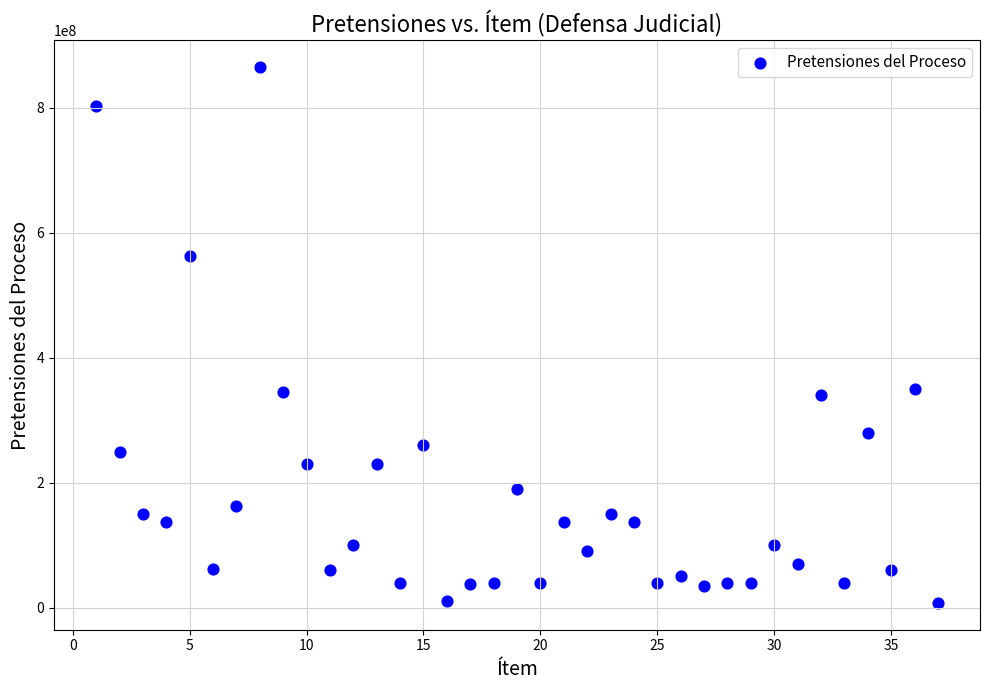

What is the range of X values (max minus min)?

36